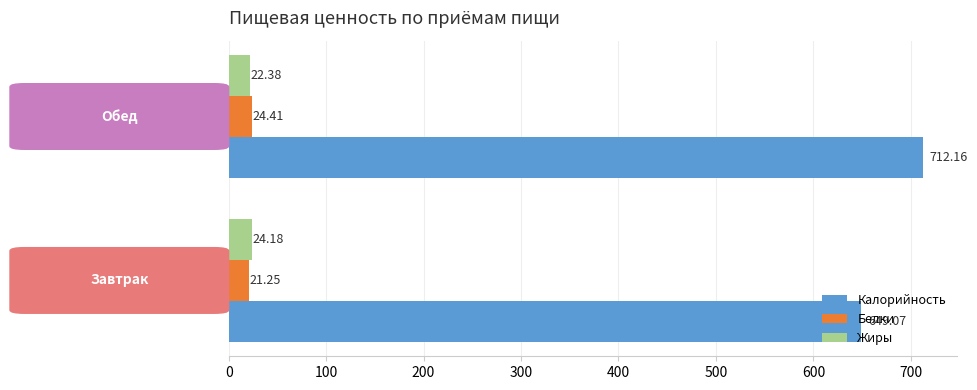

List the series in order of their peak value, highest first.

Калорийность, Белки, Жиры